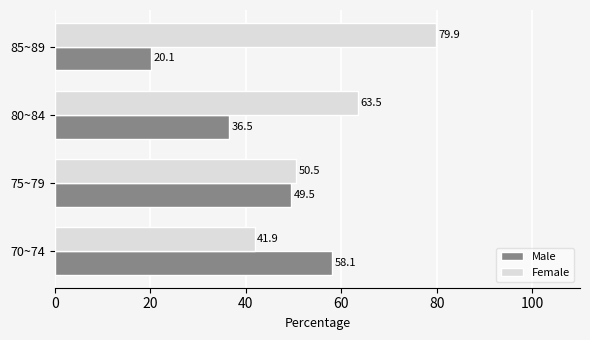

Rank the series by their maximum value, from highest to lowest.

Female, Male